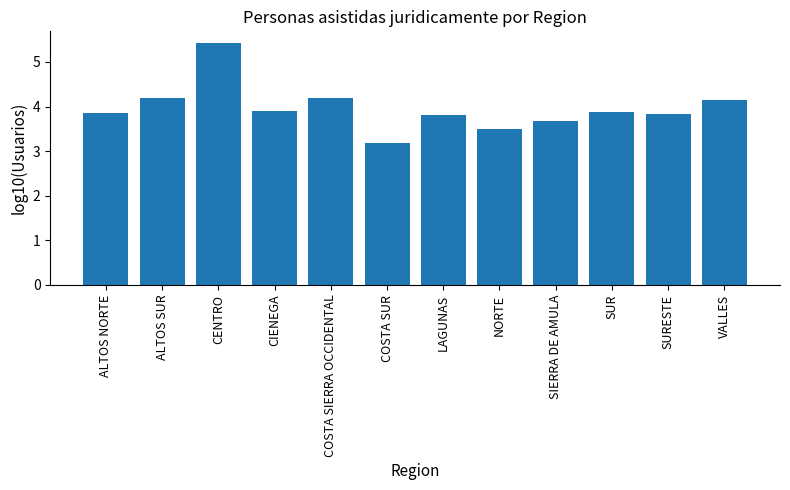

What is the average value?

4.0